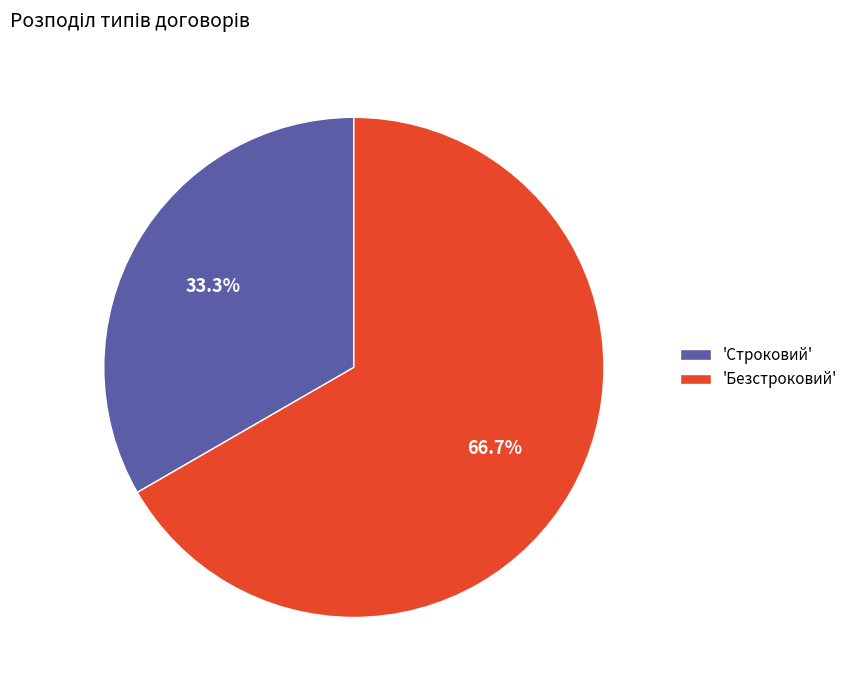

What is the largest slice in the pie chart?

'Безстроковий'